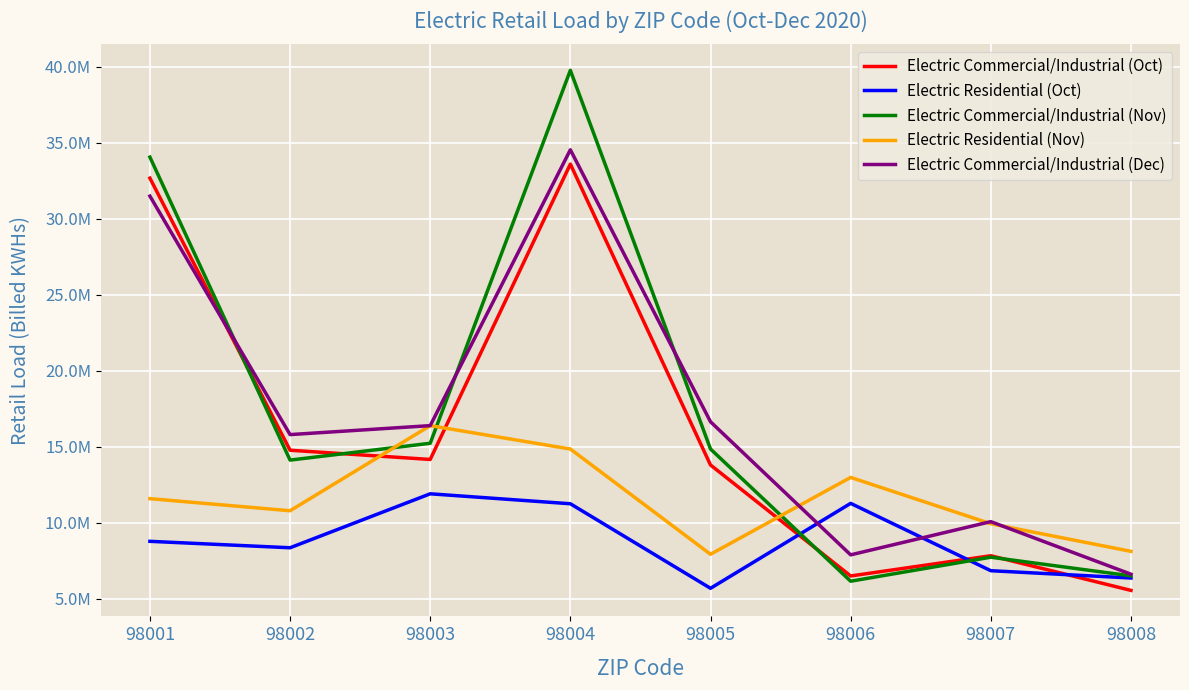

Which has a higher value, 98001 or 98004?

98004